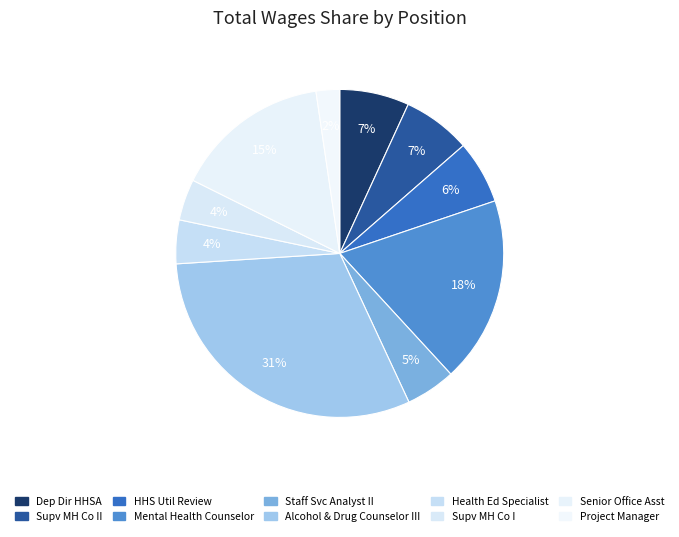

Is there any slice that represents more than half of the pie?

No